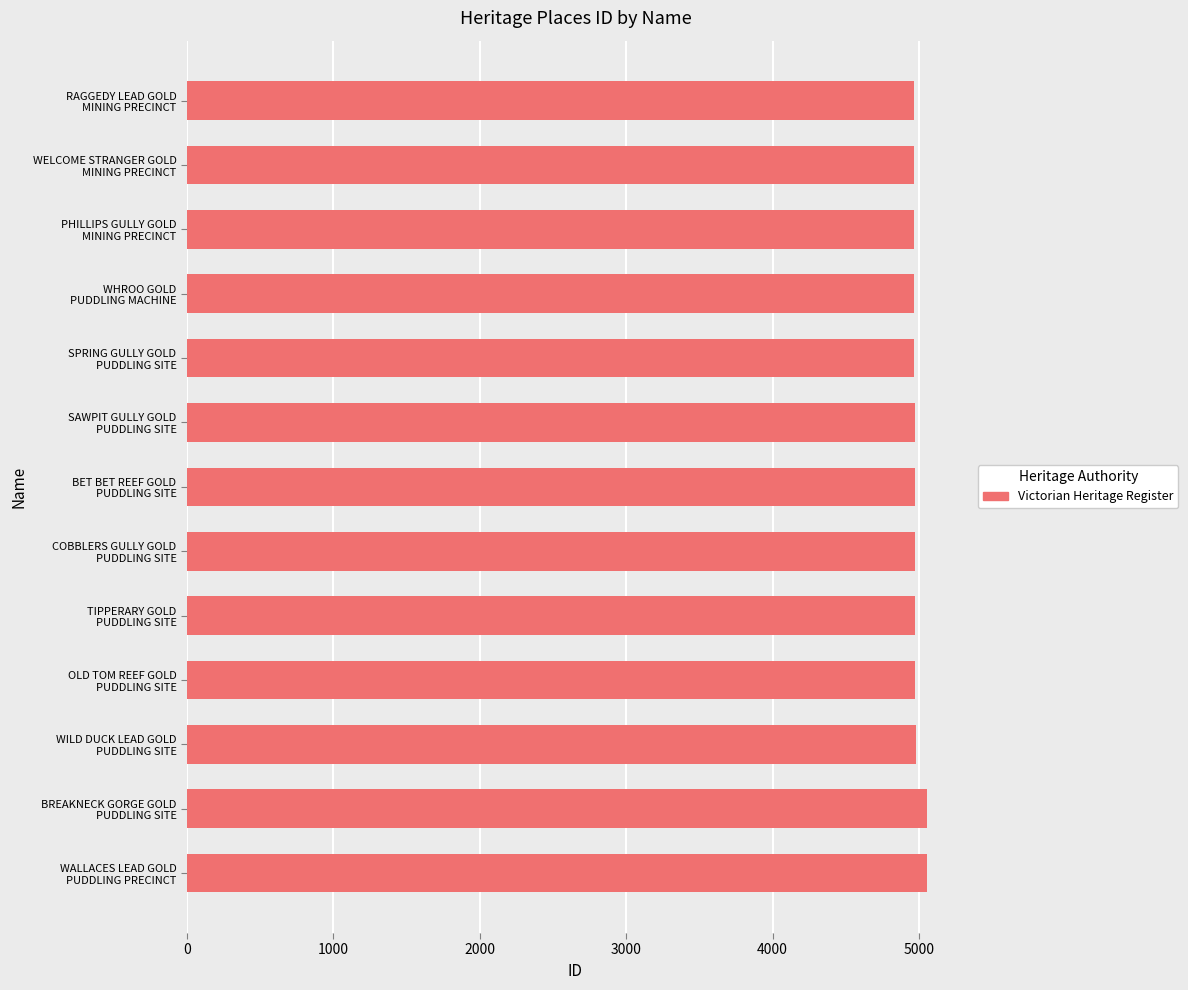

Are the bars grouped side by side (vs. stacked)?

No